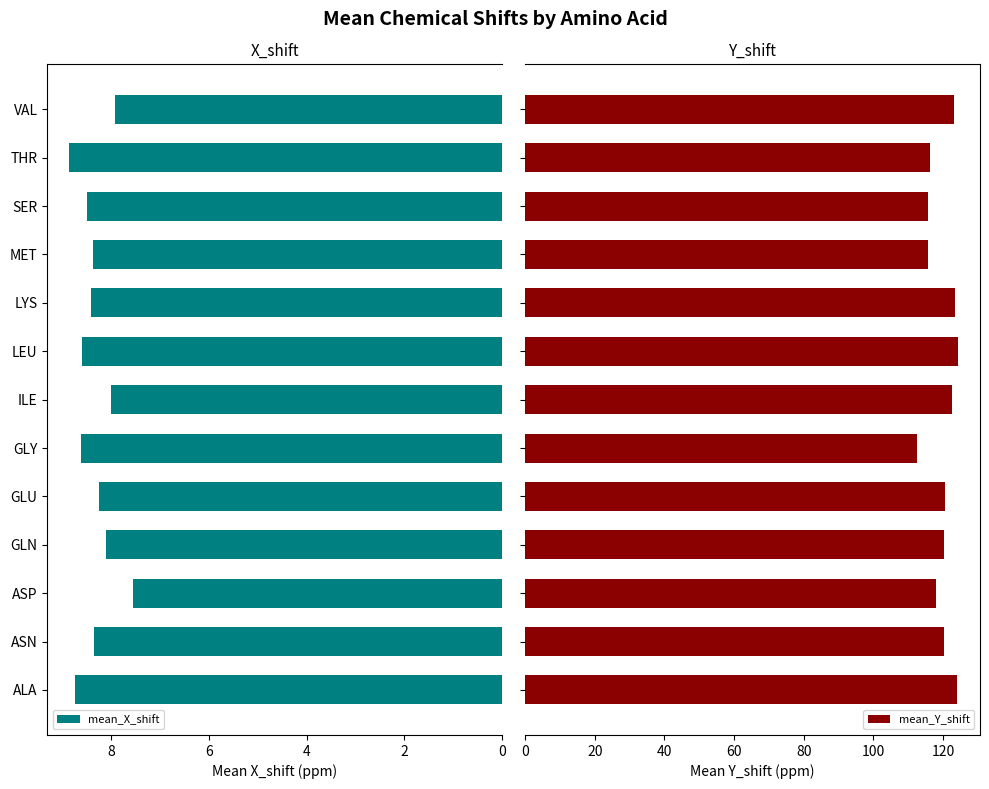

Is it true that mean_X_shift equals 8.7 at ALA?

True